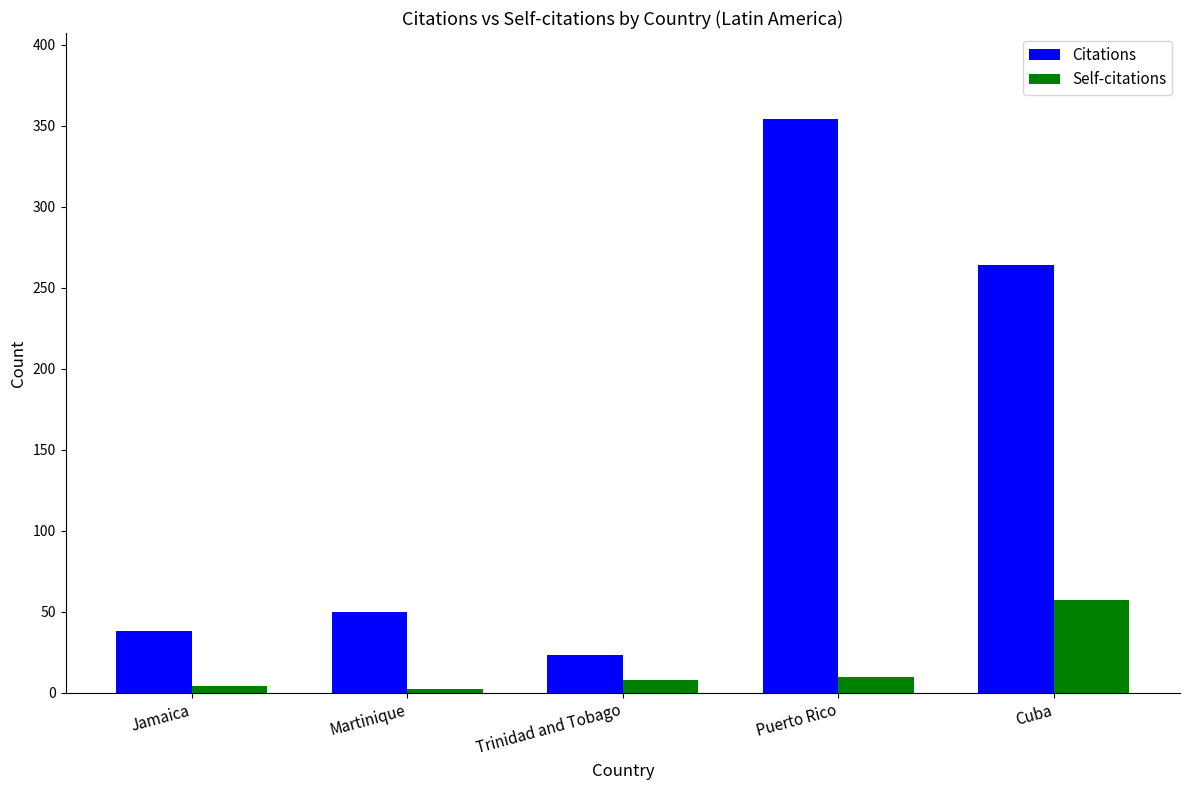

What position from the right is Puerto Rico?

2